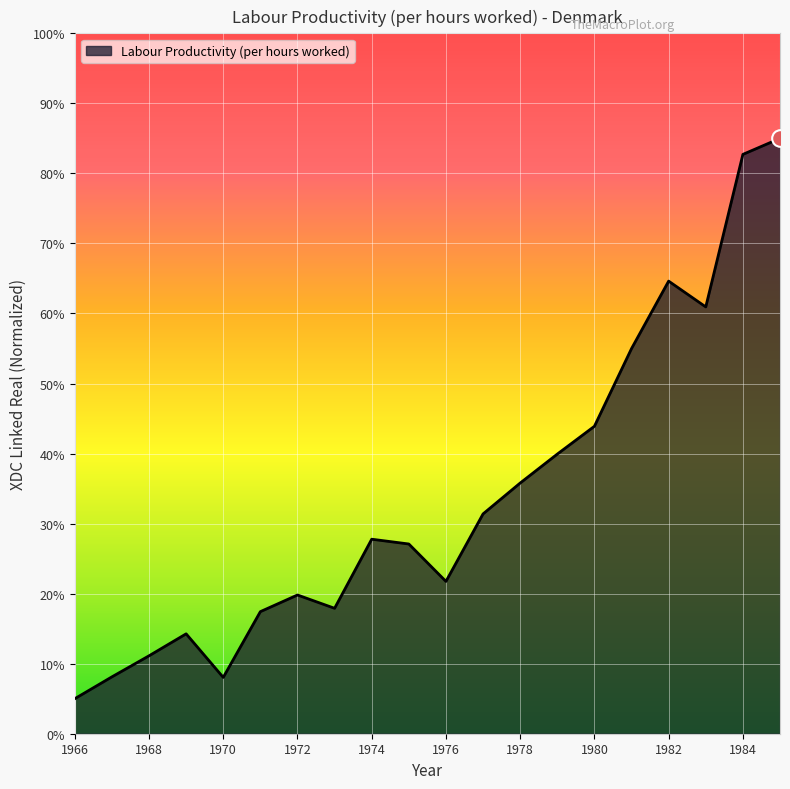

What is the difference between the maximum and minimum values?

80.0